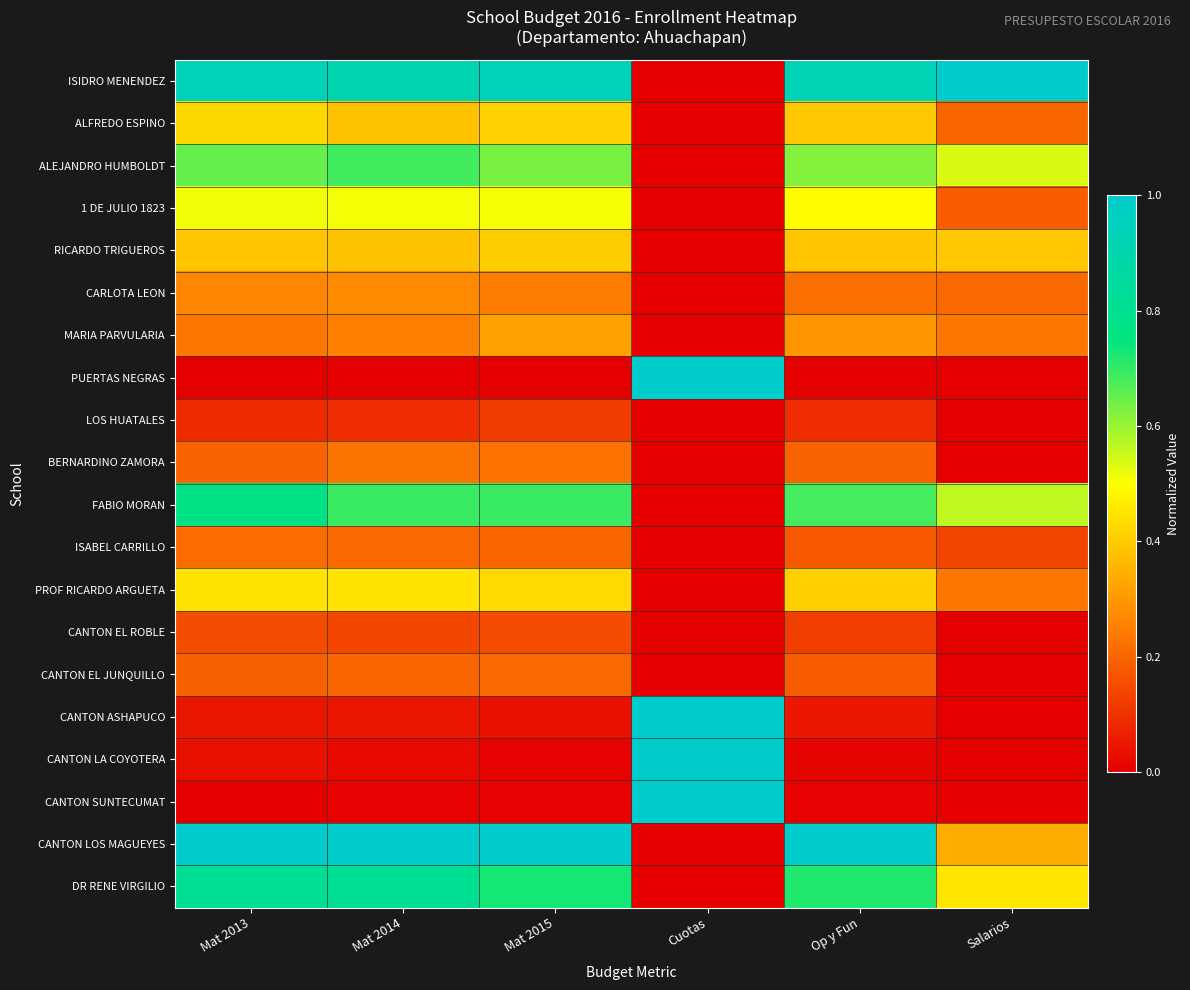

Reading left to right, list all the values displayed in this chart.

ISIDRO MENENDEZ: Mat 2013=0.9	Mat 2014=0.9	Mat 2015=0.9	Cuotas=0.0	Op y Fun=0.9	Salarios=1.0
ALFREDO ESPINO: Mat 2013=0.4	Mat 2014=0.4	Mat 2015=0.4	Cuotas=0.0	Op y Fun=0.4	Salarios=0.2
ALEJANDRO HUMBOLDT: Mat 2013=0.7	Mat 2014=0.7	Mat 2015=0.6	Cuotas=0.0	Op y Fun=0.6	Salarios=0.5
1 DE JULIO 1823: Mat 2013=0.5	Mat 2014=0.5	Mat 2015=0.5	Cuotas=0.0	Op y Fun=0.5	Salarios=0.2
RICARDO TRIGUEROS: Mat 2013=0.4	Mat 2014=0.4	Mat 2015=0.4	Cuotas=0.0	Op y Fun=0.4	Salarios=0.4
CARLOTA LEON: Mat 2013=0.3	Mat 2014=0.3	Mat 2015=0.2	Cuotas=0.0	Op y Fun=0.2	Salarios=0.2
MARIA PARVULARIA: Mat 2013=0.2	Mat 2014=0.3	Mat 2015=0.3	Cuotas=0.0	Op y Fun=0.3	Salarios=0.2
PUERTAS NEGRAS: Mat 2013=0.0	Mat 2014=0.0	Mat 2015=0.0	Cuotas=1.0	Op y Fun=0.0	Salarios=0.0
LOS HUATALES: Mat 2013=0.1	Mat 2014=0.1	Mat 2015=0.1	Cuotas=0.0	Op y Fun=0.1	Salarios=0.0
BERNARDINO ZAMORA: Mat 2013=0.2	Mat 2014=0.2	Mat 2015=0.2	Cuotas=0.0	Op y Fun=0.2	Salarios=0.0
FABIO MORAN: Mat 2013=0.8	Mat 2014=0.7	Mat 2015=0.7	Cuotas=0.0	Op y Fun=0.7	Salarios=0.6
ISABEL CARRILLO: Mat 2013=0.2	Mat 2014=0.2	Mat 2015=0.2	Cuotas=0.0	Op y Fun=0.2	Salarios=0.1
PROF RICARDO ARGUETA: Mat 2013=0.4	Mat 2014=0.4	Mat 2015=0.4	Cuotas=0.0	Op y Fun=0.4	Salarios=0.2
CANTON EL ROBLE: Mat 2013=0.2	Mat 2014=0.1	Mat 2015=0.2	Cuotas=0.0	Op y Fun=0.1	Salarios=0.0
CANTON EL JUNQUILLO: Mat 2013=0.2	Mat 2014=0.2	Mat 2015=0.2	Cuotas=0.0	Op y Fun=0.2	Salarios=0.0
CANTON ASHAPUCO: Mat 2013=0.0	Mat 2014=0.0	Mat 2015=0.0	Cuotas=1.0	Op y Fun=0.0	Salarios=0.0
CANTON LA COYOTERA: Mat 2013=0.0	Mat 2014=0.0	Mat 2015=0.0	Cuotas=1.0	Op y Fun=0.0	Salarios=0.0
CANTON SUNTECUMAT: Mat 2013=0.0	Mat 2014=0.0	Mat 2015=0.0	Cuotas=1.0	Op y Fun=0.0	Salarios=0.0
CANTON LOS MAGUEYES: Mat 2013=1.0	Mat 2014=1.0	Mat 2015=1.0	Cuotas=0.0	Op y Fun=1.0	Salarios=0.3
DR RENE VIRGILIO: Mat 2013=0.8	Mat 2014=0.8	Mat 2015=0.7	Cuotas=0.0	Op y Fun=0.7	Salarios=0.4